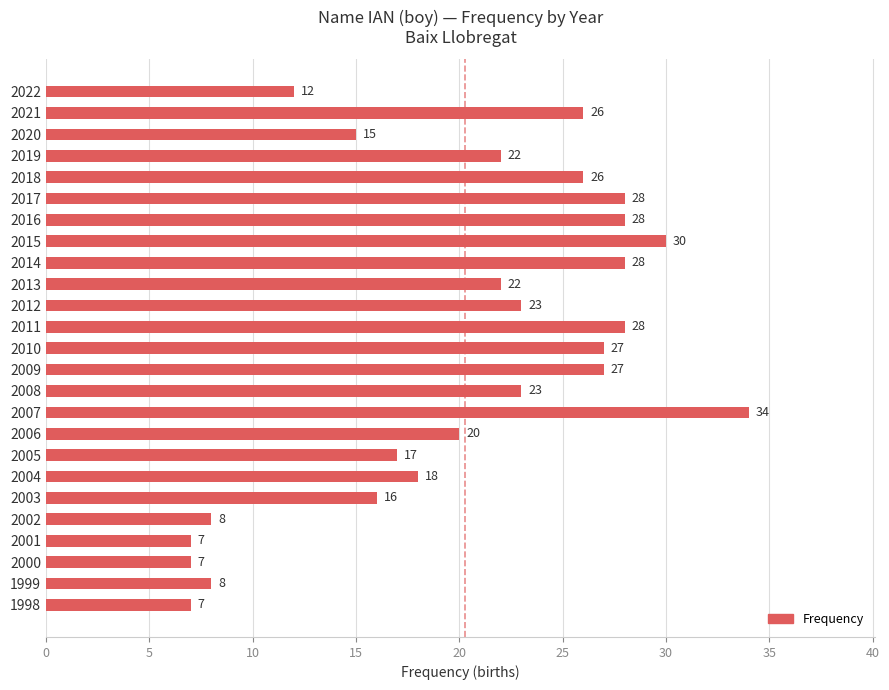

What is the value of the 18th bar from the top?

17